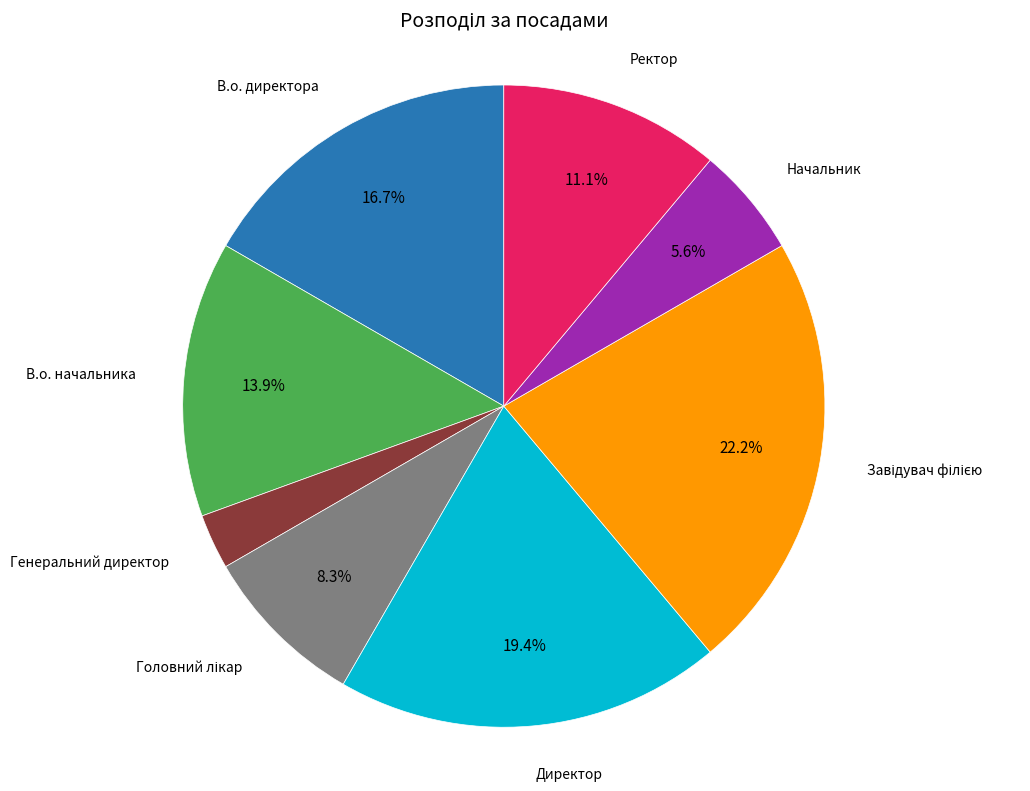

Count the number of slices in the pie.

8